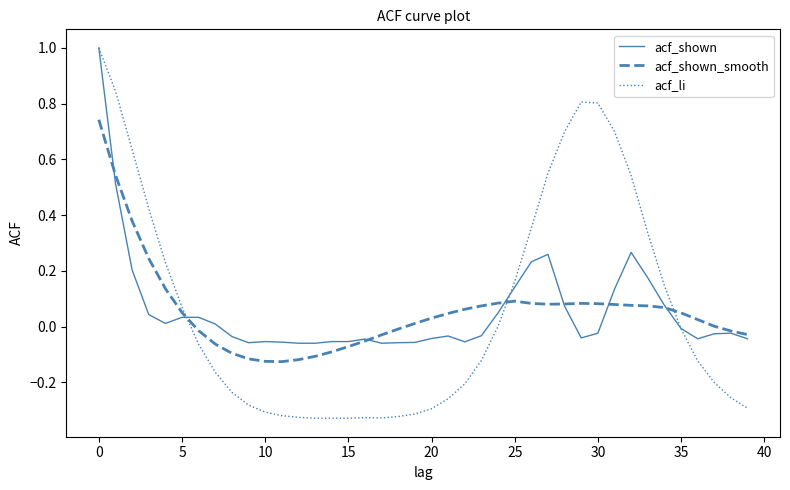

True or false: acf_li and acf_shown intersect in this chart.

True